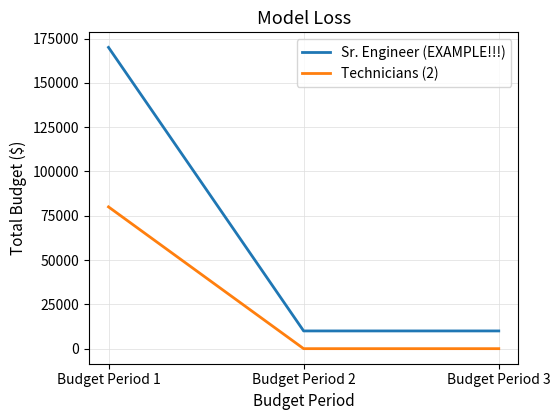

The Sr. Engineer (EXAMPLE!!!) series shows 39400 at Budget Period 1. True or false?

False